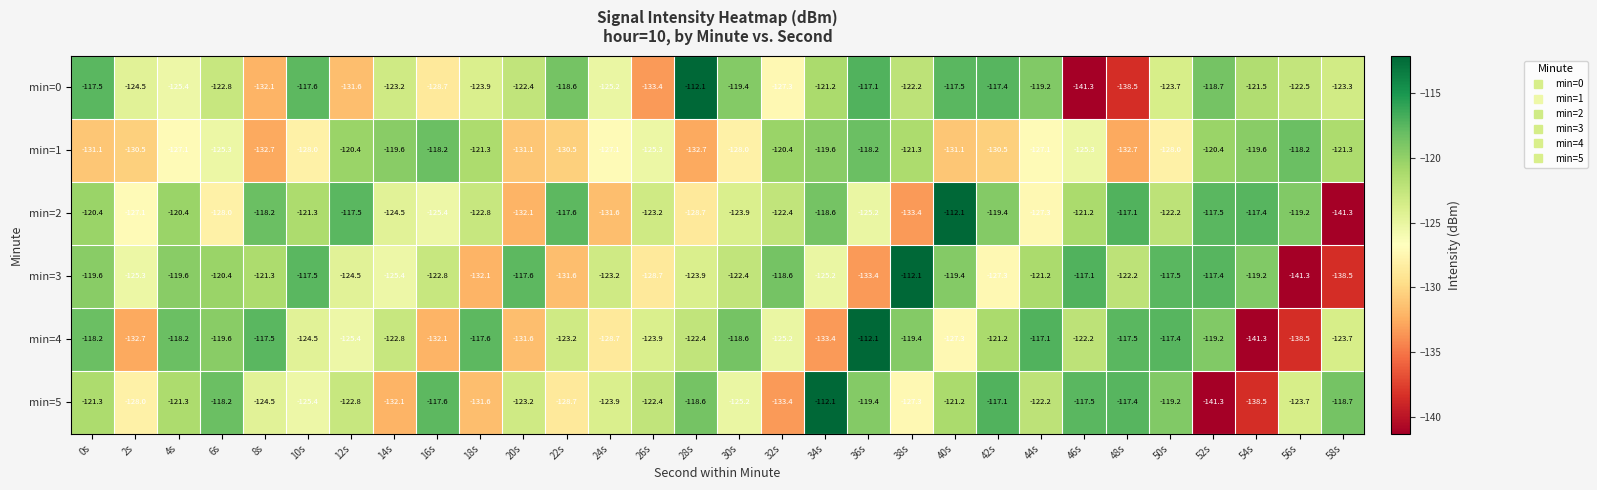

What is the sum of the min=4 values at 40s and 30s?

-245.9